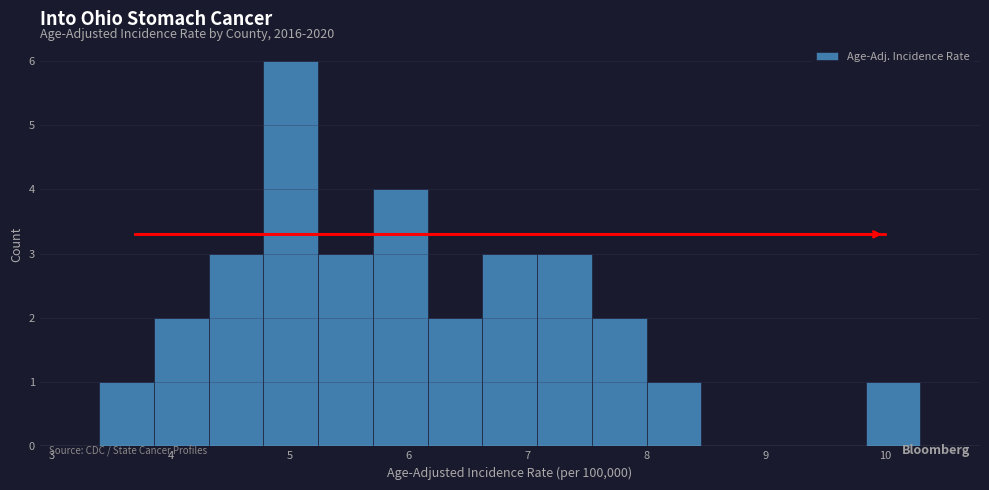

How tall is the bar that spans 6.62 to 7.08 on the x-axis? Neither the bar edges nor the heights are printed on the chart, so give them approximately, as read against the axes.

3